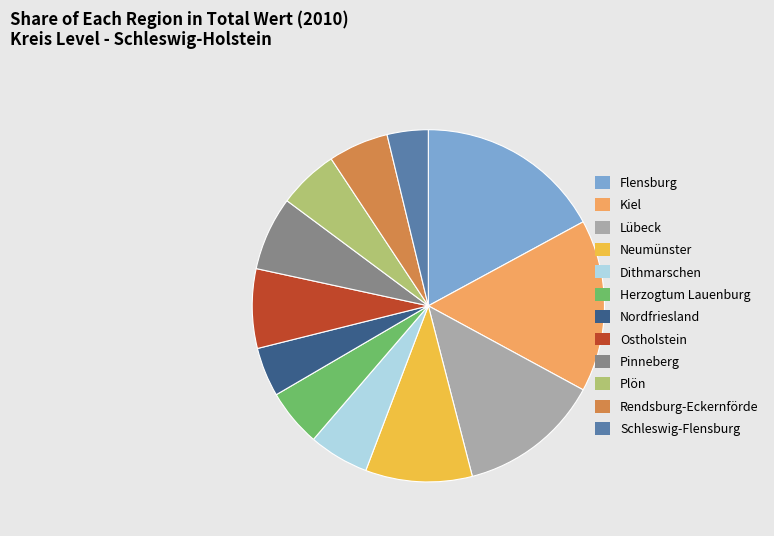

True or false: Plön accounts for 6% of the total.

True